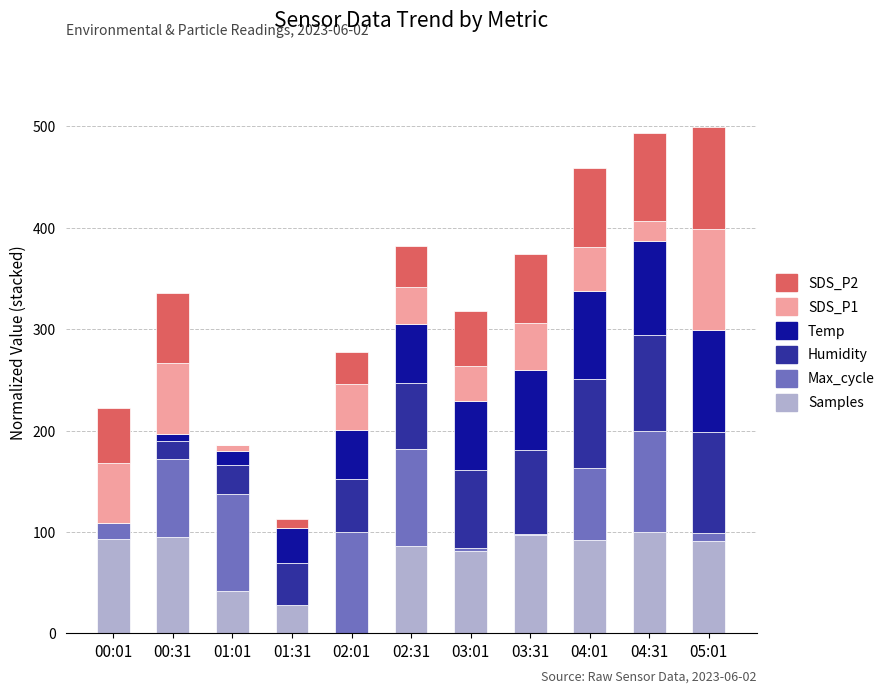

What is the total value across all series at 04:01?

458.5